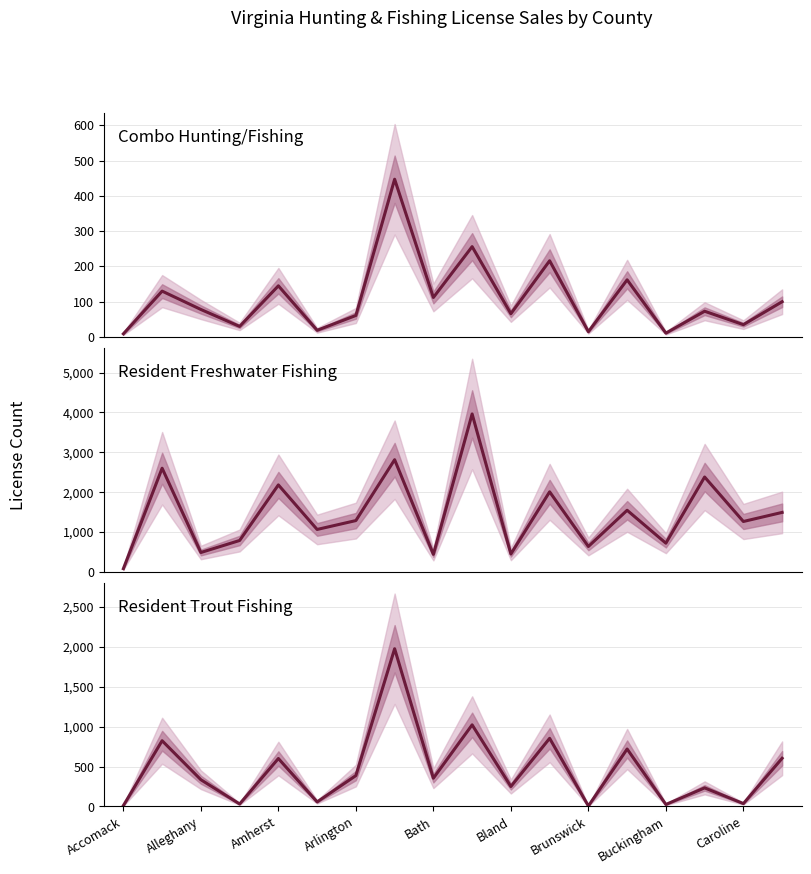

Is the value of Resident Freshwater (353) at 11 greater than the value of Resident Trout (355) at Amherst?

Yes